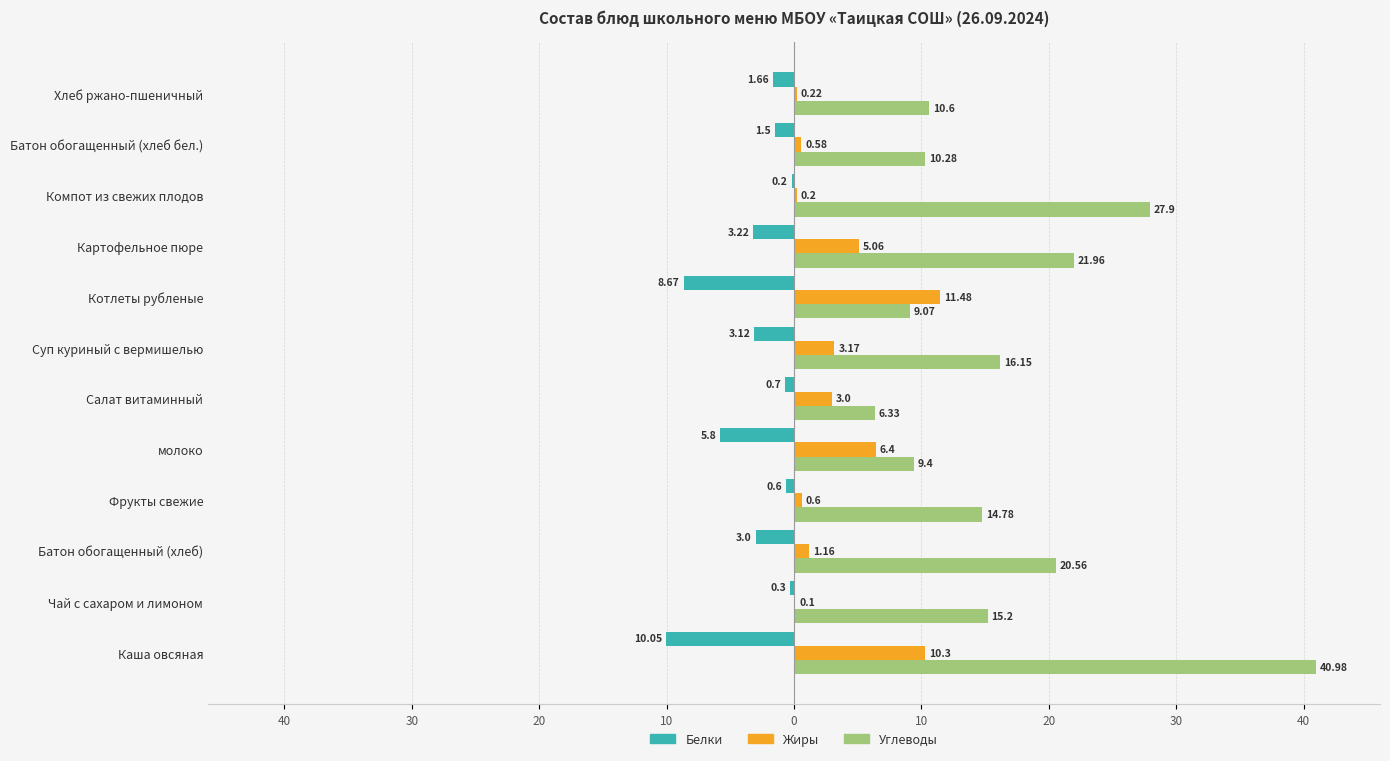

What is the average value of the Белки series?

-3.2